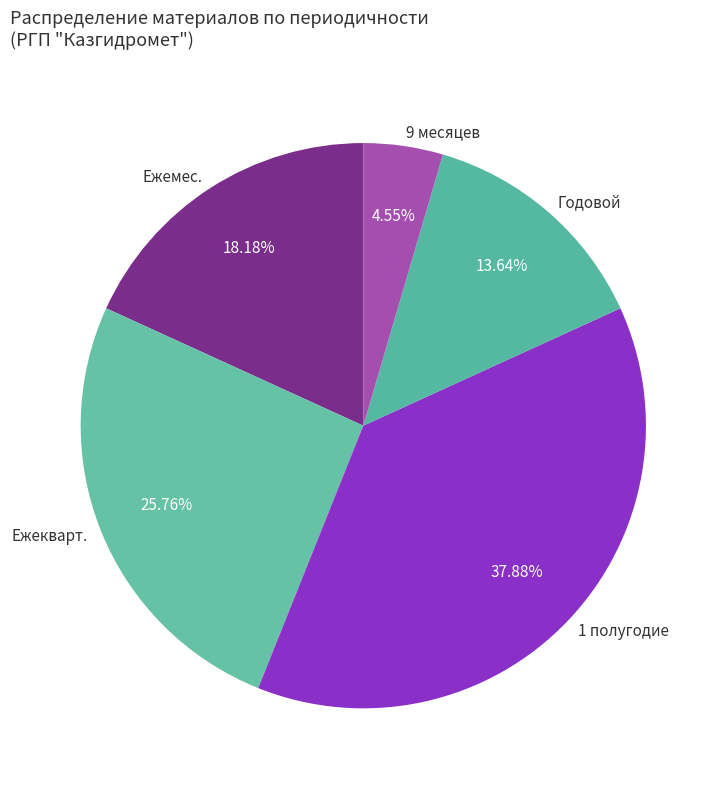

How many segments does this pie chart have?

5